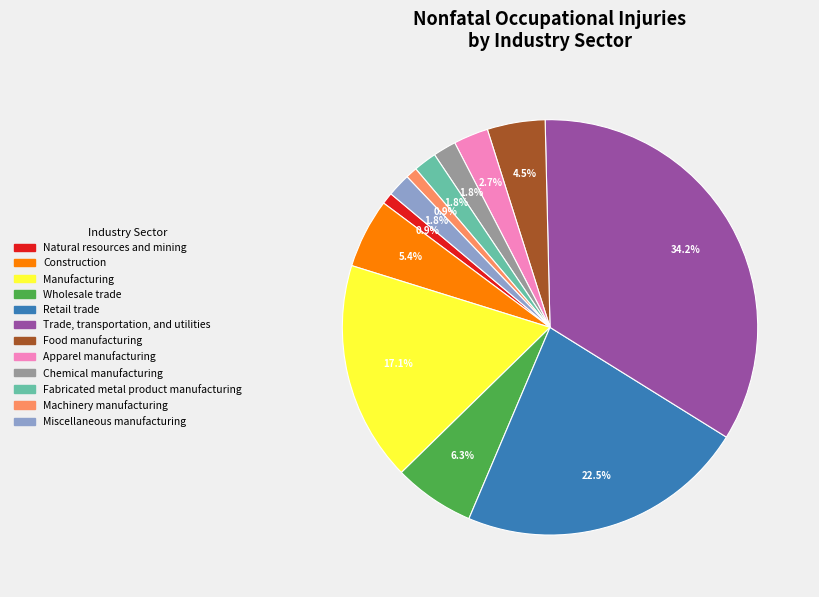

Which category has the biggest portion of the pie?

Trade, transportation, and utilities